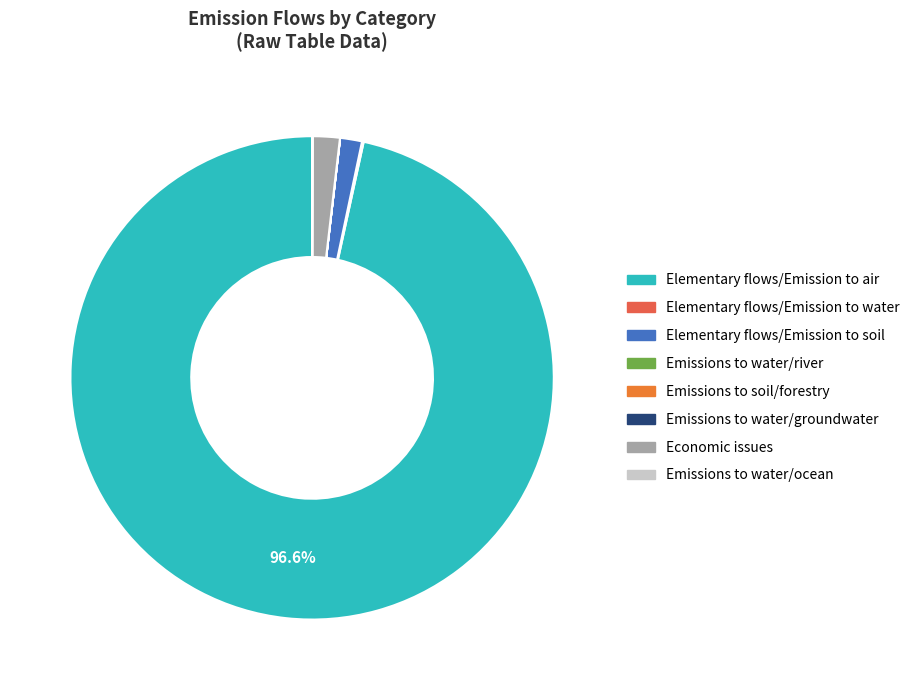

What is the total percentage of Economic issues and Emissions to water/ocean?

1.8%